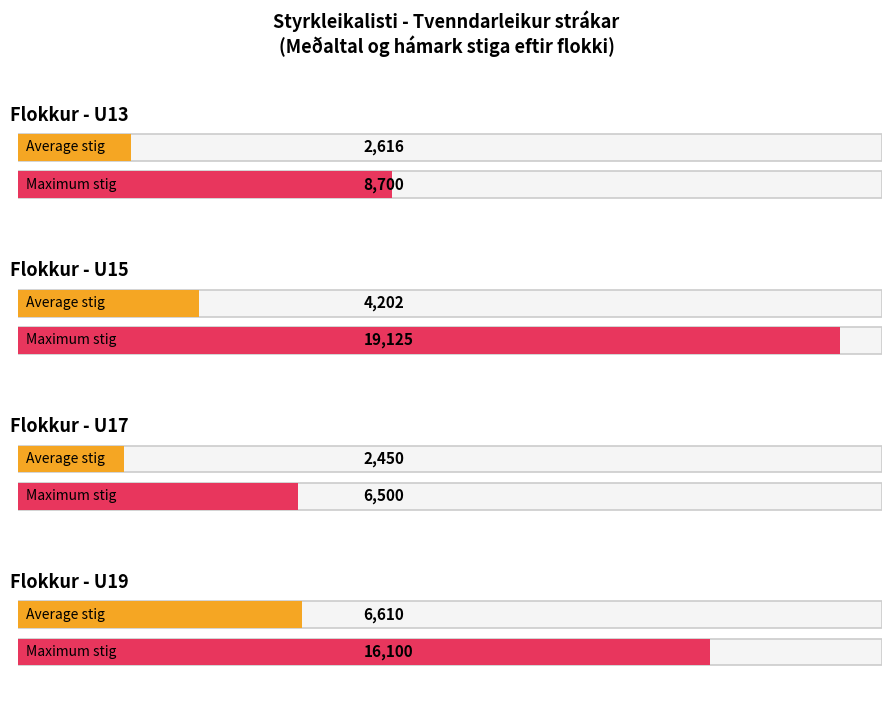

What is the maximum value for samt. stig?

19125